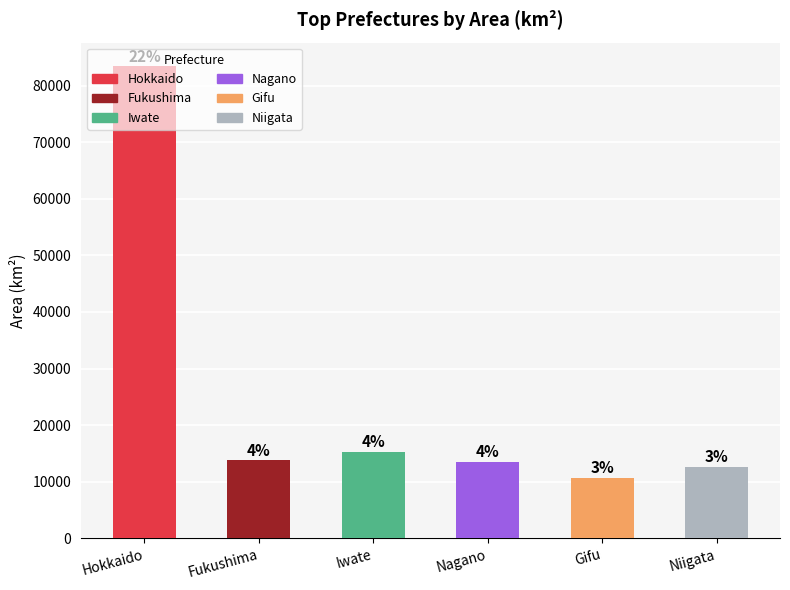

What value does the data have at Gifu?

10621.3